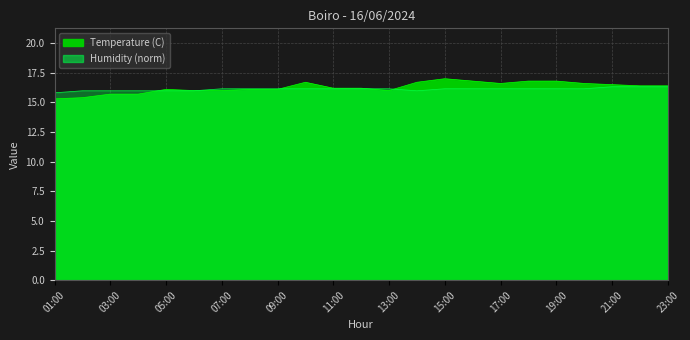

Rank the categories by Humidity (%) value from lowest to highest.

01:00, 02:00, 03:00, 04:00, 05:00, 06:00, 14:00, 07:00, 08:00, 09:00, 10:00, 11:00, 12:00, 13:00, 15:00, 16:00, 17:00, 18:00, 19:00, 20:00, 21:00, 22:00, 23:00